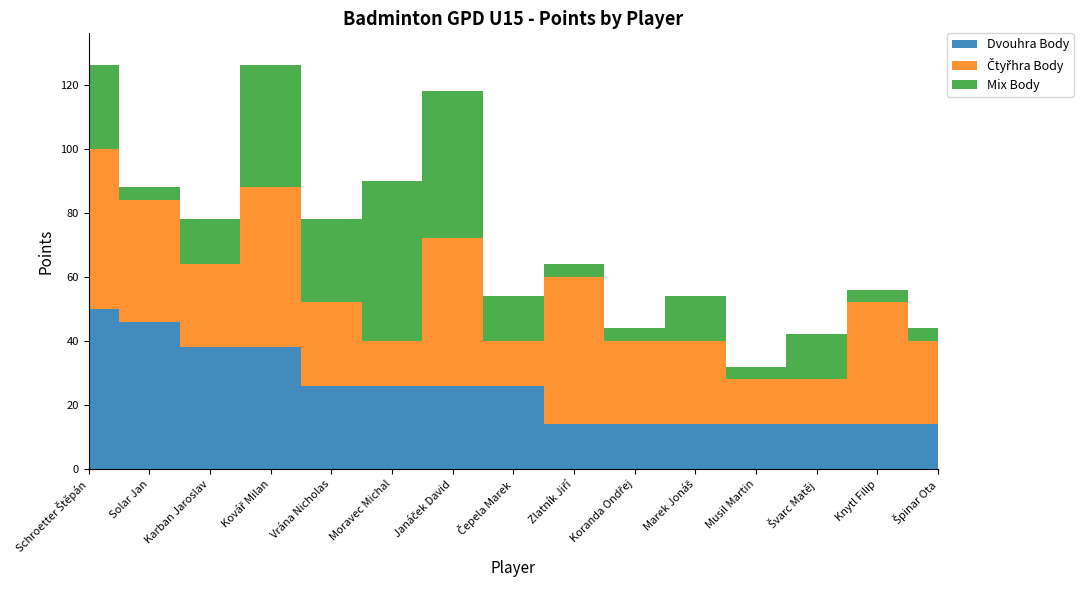

Reading left to right, what are all the values shown in this chart?

Dvouhra Body: Schroetter Štěpán=50	Solar Jan=46	Karban Jaroslav=38	Kovář Milan=38	Vrána Nicholas=26	Moravec Michal=26	Janáček David=26	Čepela Marek=26	Zlatník Jiří=14	Koranda Ondřej=14	Marek Jonáš=14	Musil Martin=14	Švarc Matěj=14	Knytl Filip=14	Špinar Ota=14
Čtyřhra Body: Schroetter Štěpán=50	Solar Jan=38	Karban Jaroslav=26	Kovář Milan=50	Vrána Nicholas=26	Moravec Michal=14	Janáček David=46	Čepela Marek=14	Zlatník Jiří=46	Koranda Ondřej=26	Marek Jonáš=26	Musil Martin=14	Švarc Matěj=14	Knytl Filip=38	Špinar Ota=26
Mix Body: Schroetter Štěpán=26	Solar Jan=4	Karban Jaroslav=14	Kovář Milan=38	Vrána Nicholas=26	Moravec Michal=50	Janáček David=46	Čepela Marek=14	Zlatník Jiří=4	Koranda Ondřej=4	Marek Jonáš=14	Musil Martin=4	Švarc Matěj=14	Knytl Filip=4	Špinar Ota=4